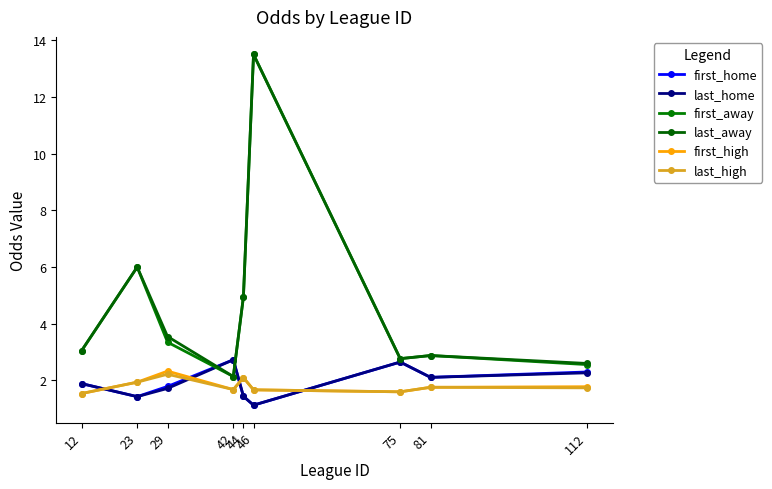

How many lines are shown in the chart?

6